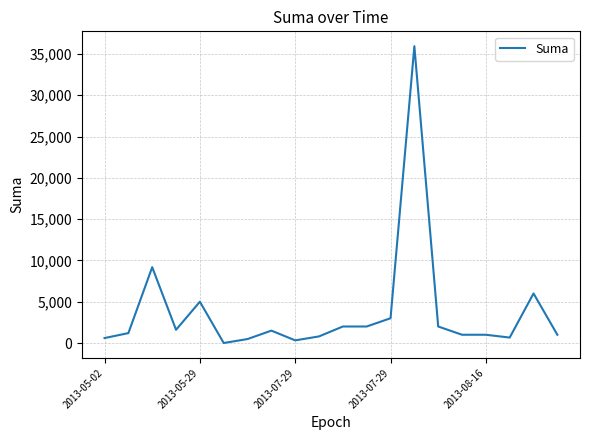

Does the chart have visible grid lines?

Yes